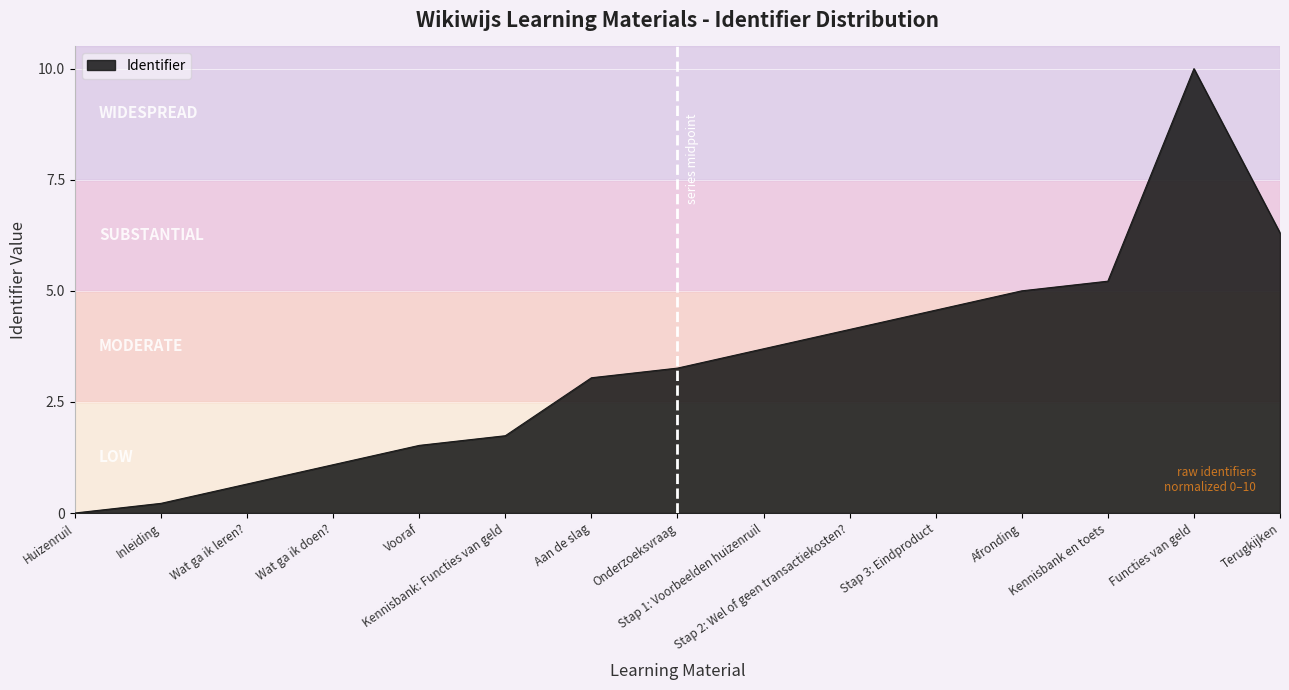

Which label corresponds to the largest value in the chart?

Functies van geld